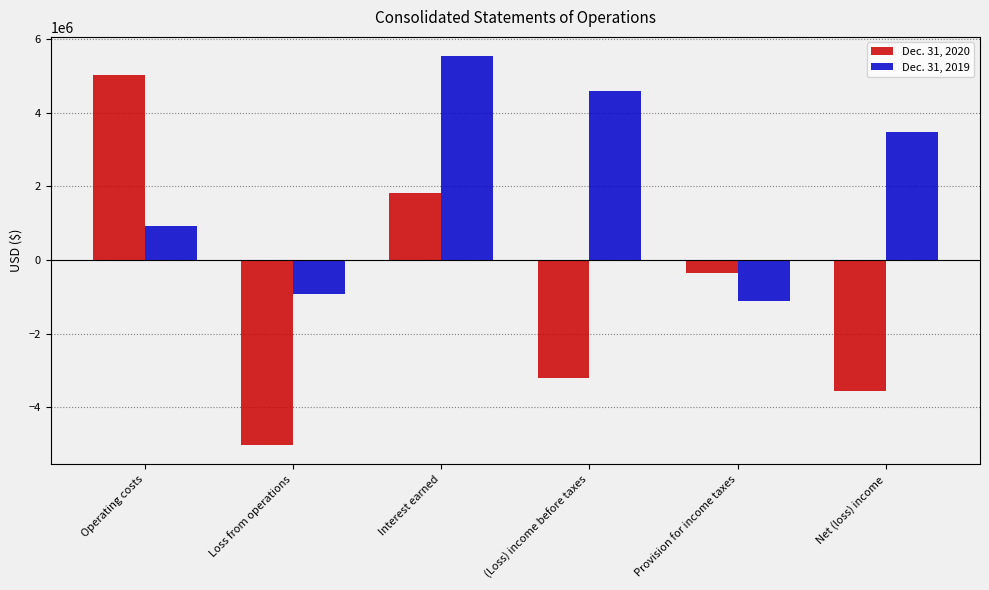

How many data points in Dec. 31, 2020 are less than -340490?

3